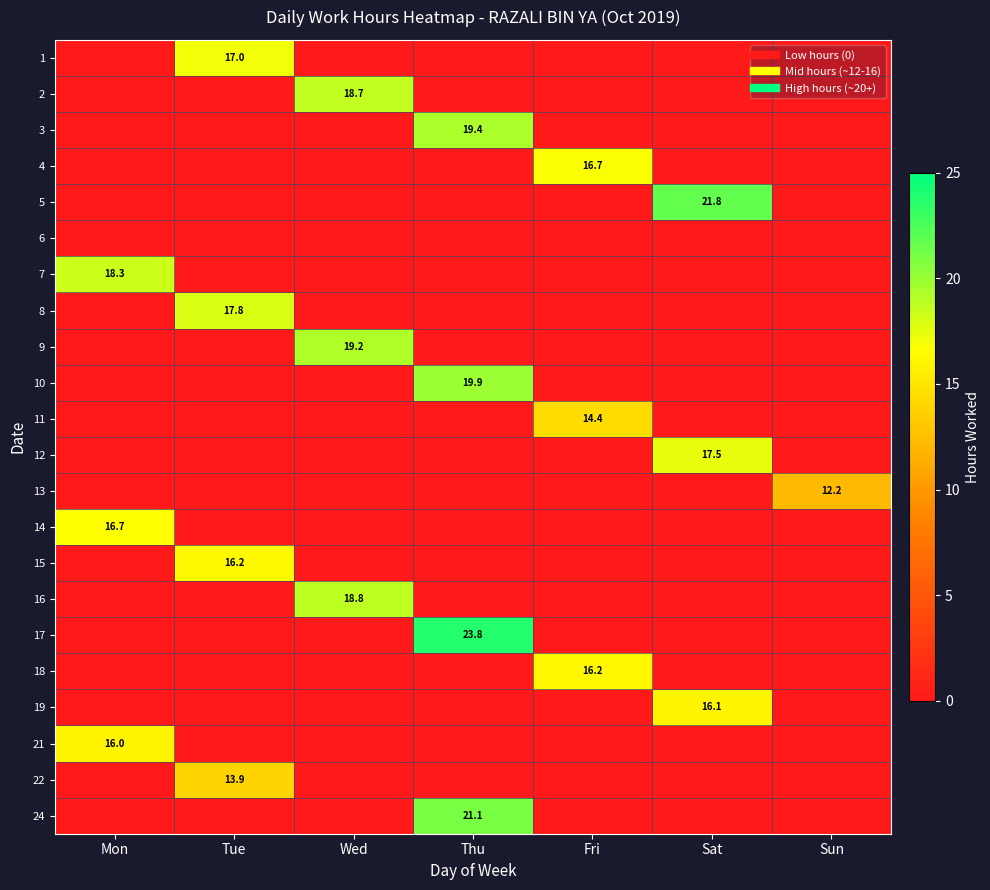

Is it true that 7 equals 0.0 at Wed?

True